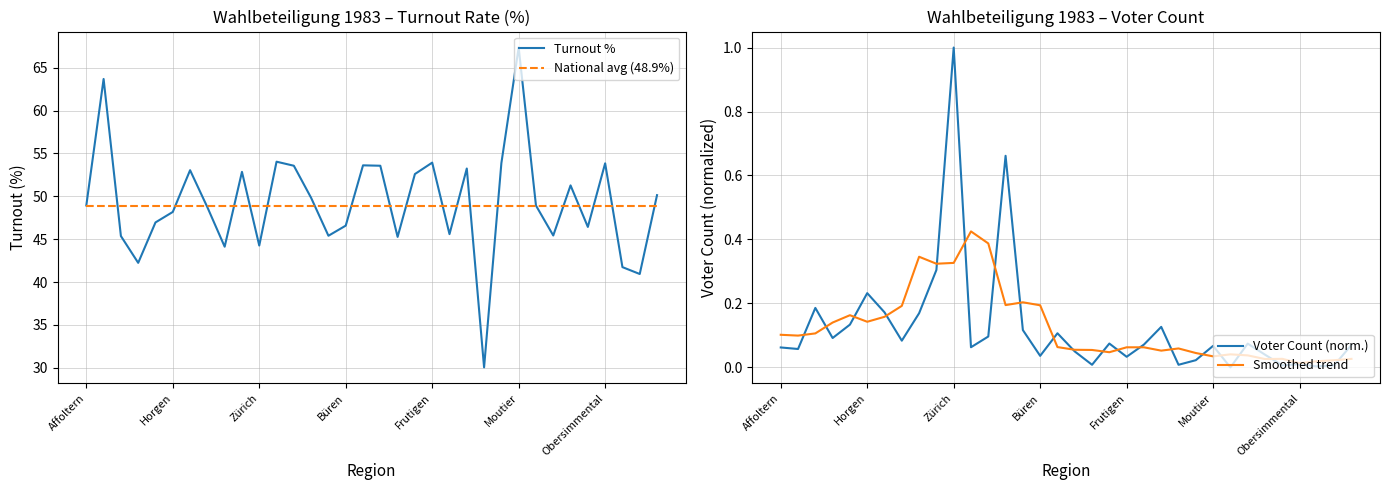

What is the minimum value for National avg (48.9%)?

48.9